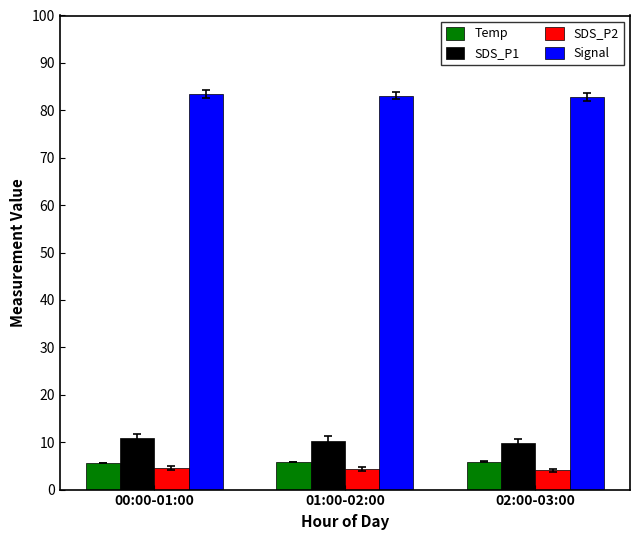

The value of Temp at 02:00-03:00 is 1.2. True or false?

False